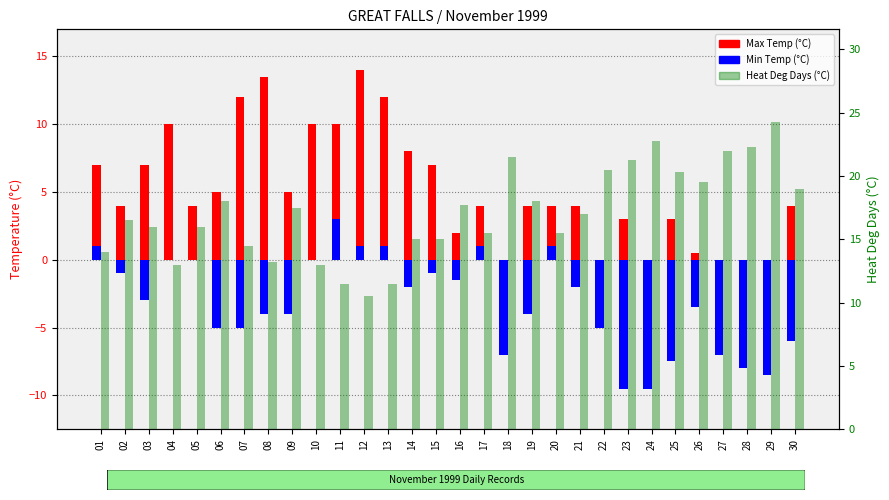

How many categories are shown in the chart?

30